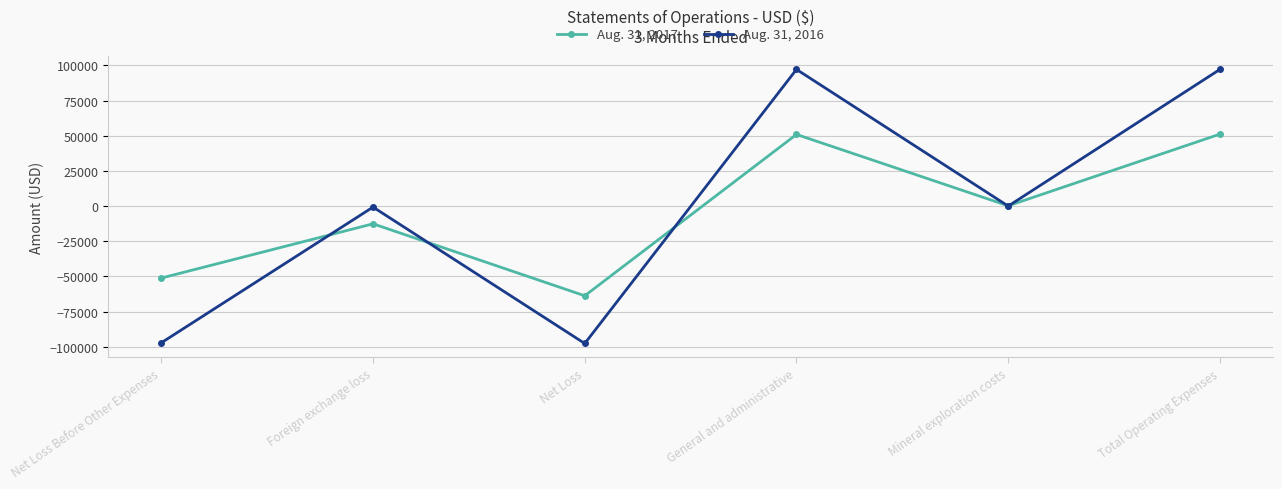

Is it true that Aug. 31, 2016 equals 152966 at Total Operating Expenses?

False